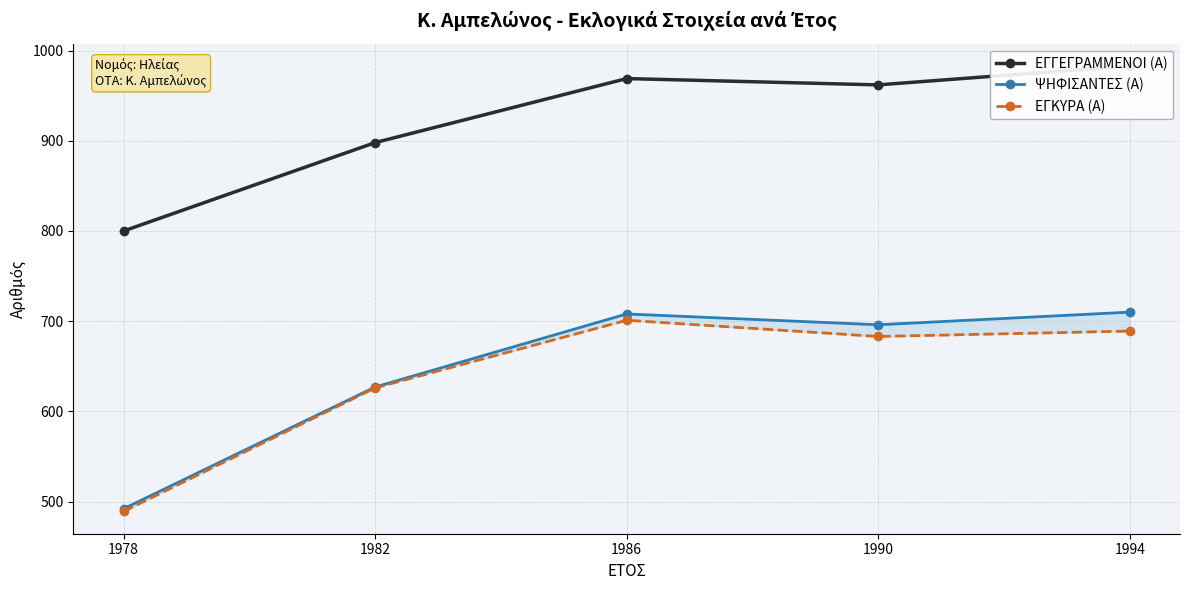

Is the value of ΨΗΦΙΣΑΝΤΕΣ (Α) at 1990 greater than the value of ΕΓΚΥΡΑ (Α) at 1994?

Yes